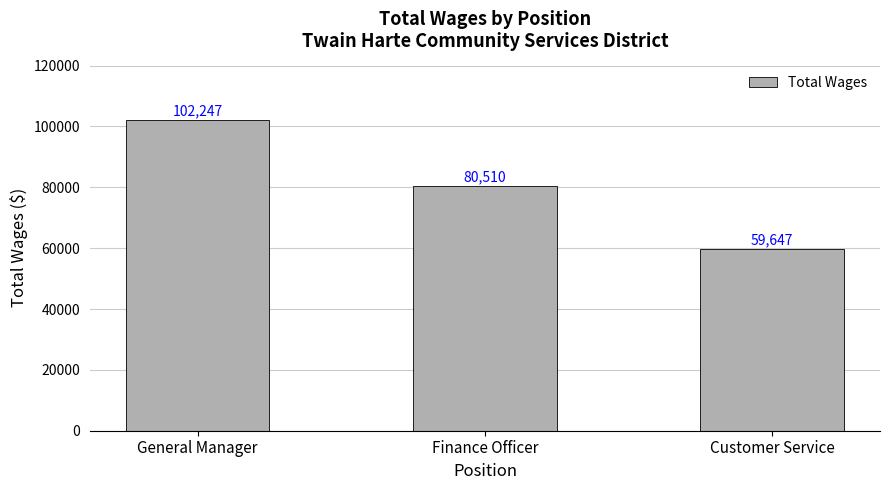

What is the maximum value shown in the chart?

102247